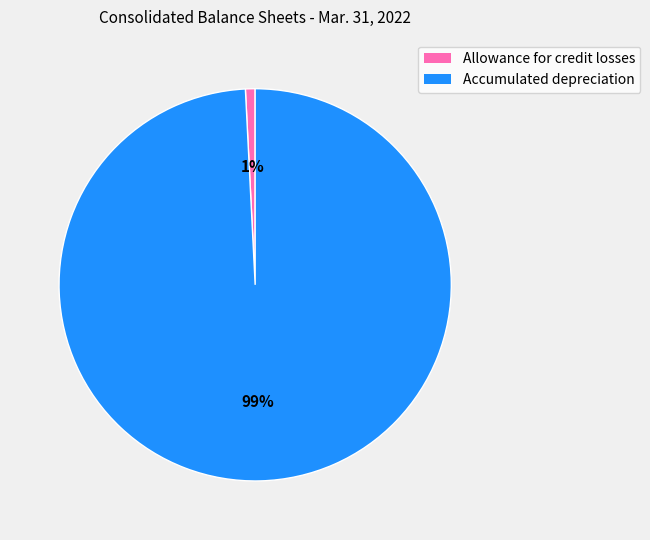

Count the number of slices in the pie.

2